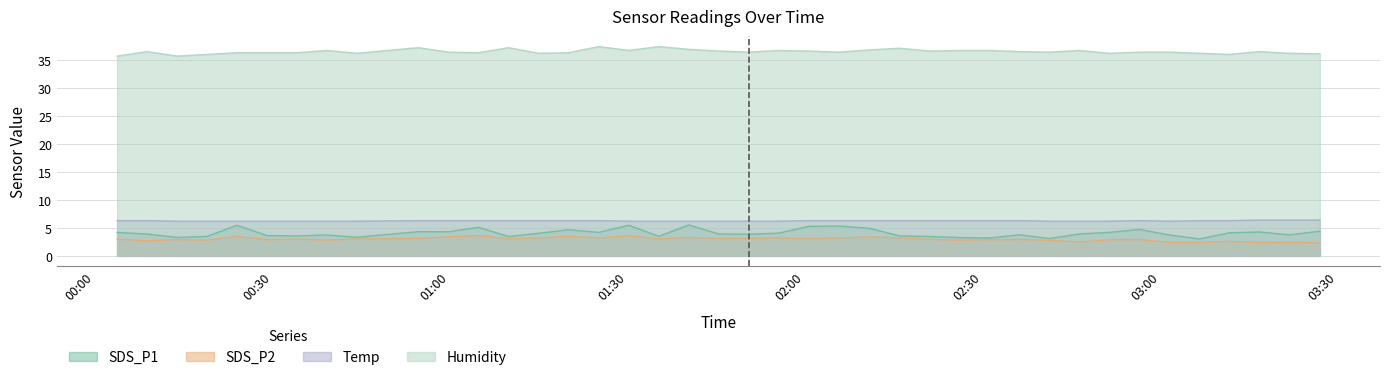

What is the sum of all Humidity values?

1459.9